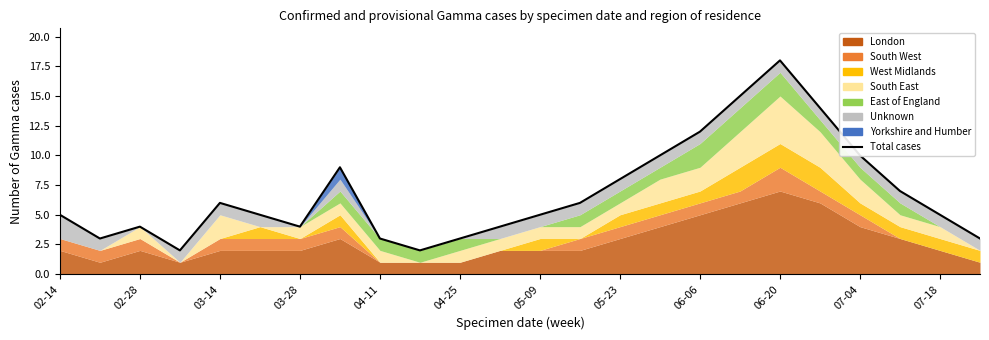

What is the average value?

7